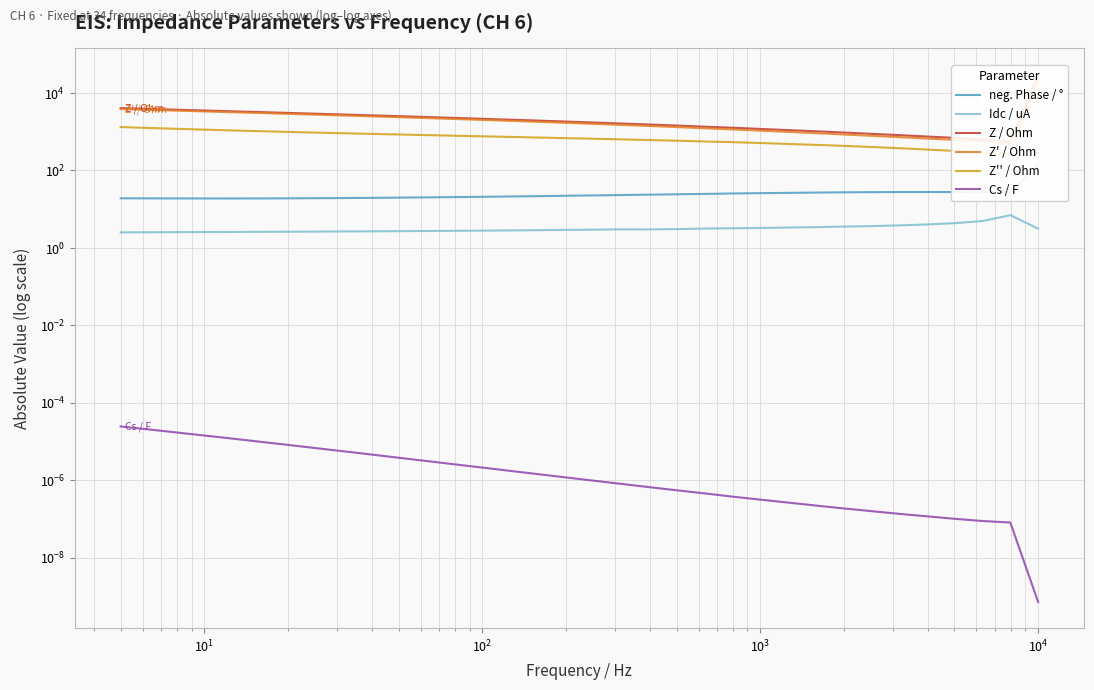

Which series has the widest spread of values?

Z / Ohm